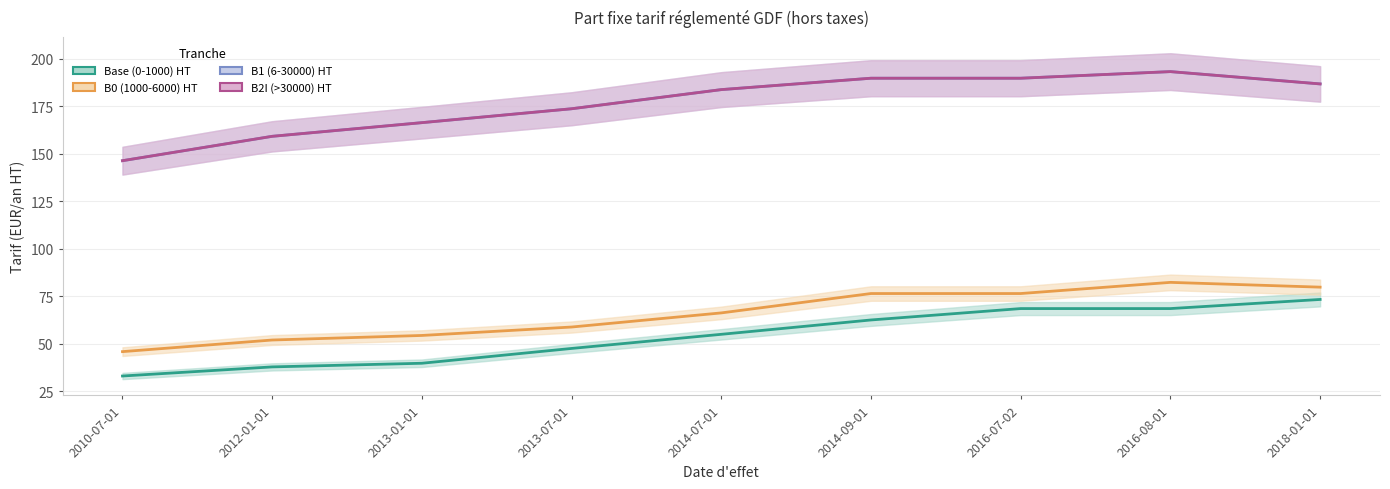

Is this an area chart (filled region under the line)?

No